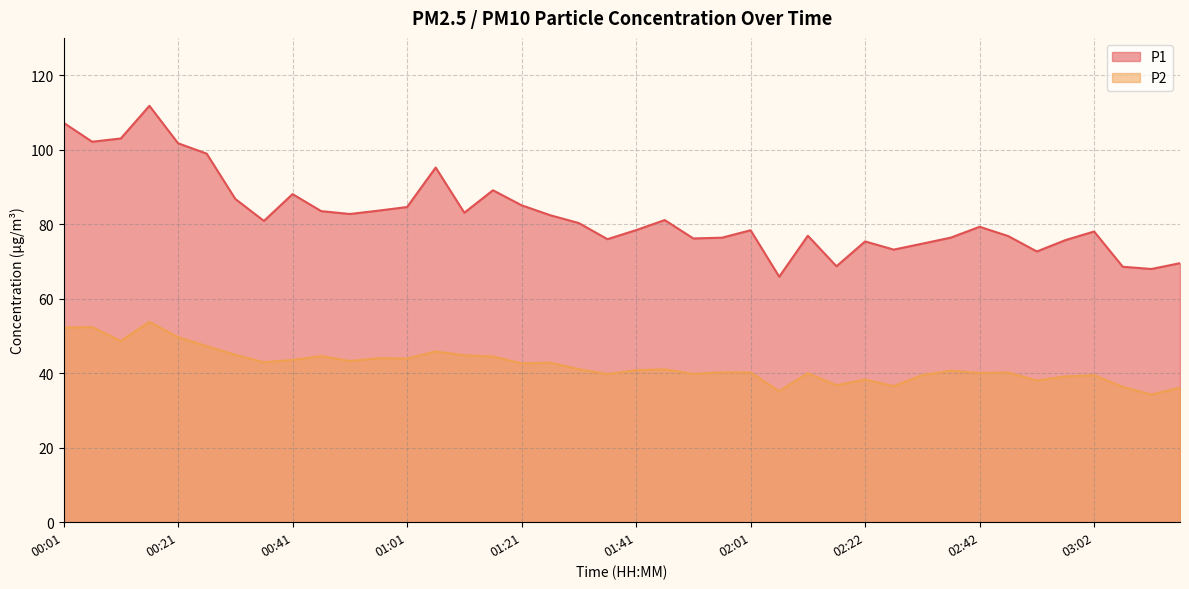

Which series has the widest spread of values?

P1